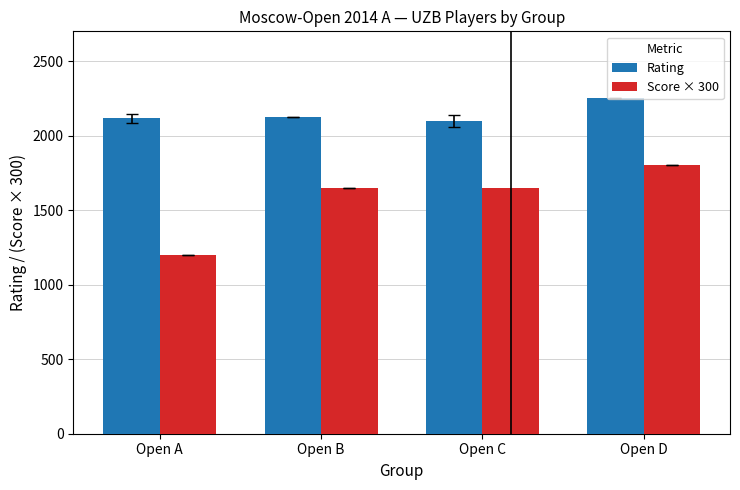

How many series are shown in this chart?

2